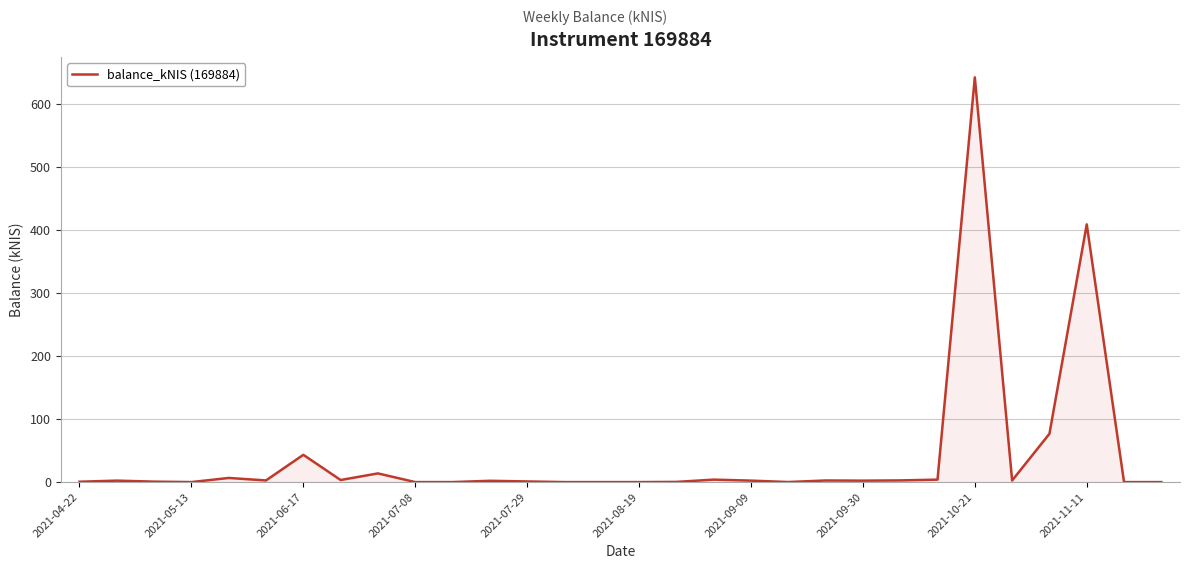

What is the difference between the maximum and minimum values?

642.6